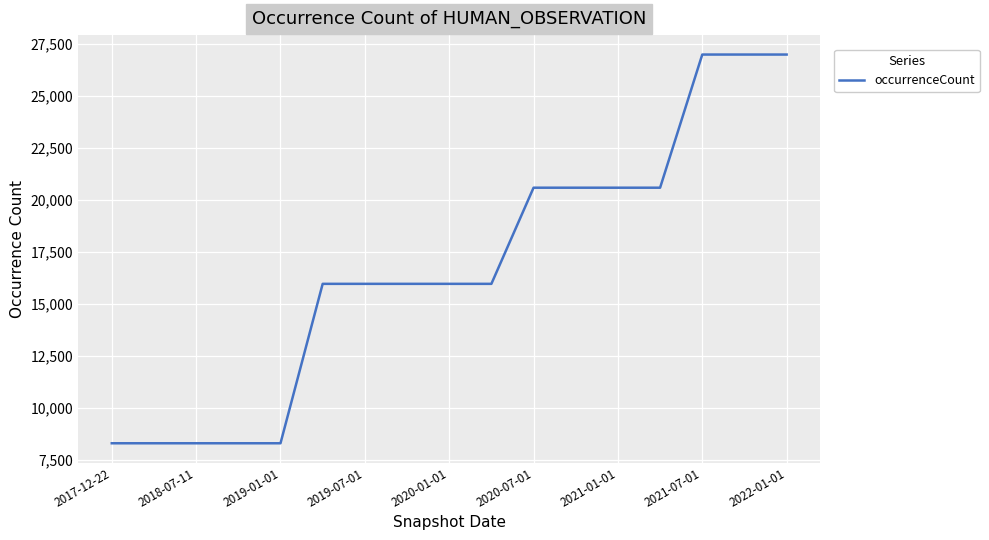

What is the maximum value shown in the chart?

26980